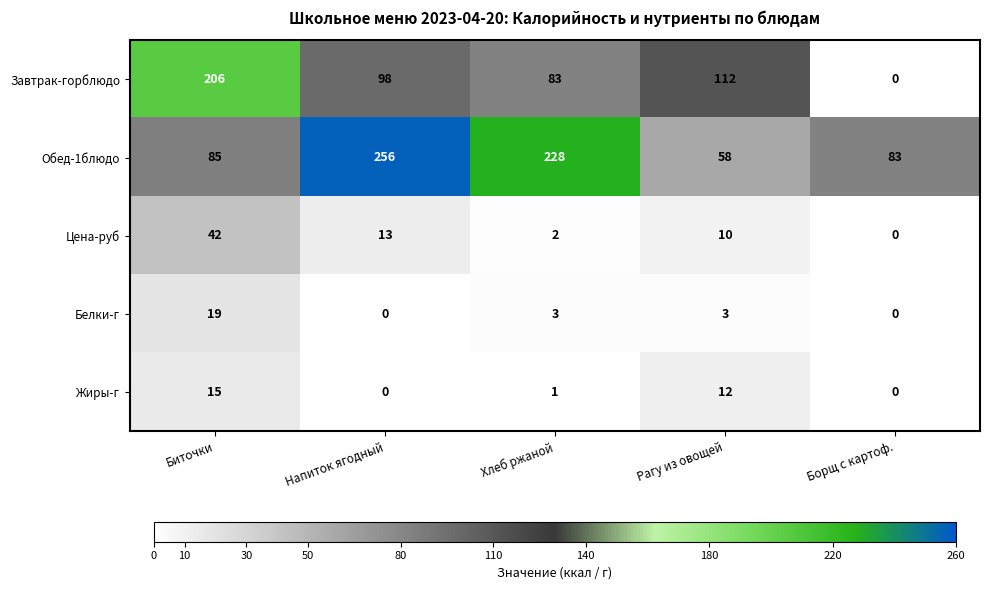

What is the difference between the Завтрак-горблюдо values at Биточки and Рагу из овощей?

94